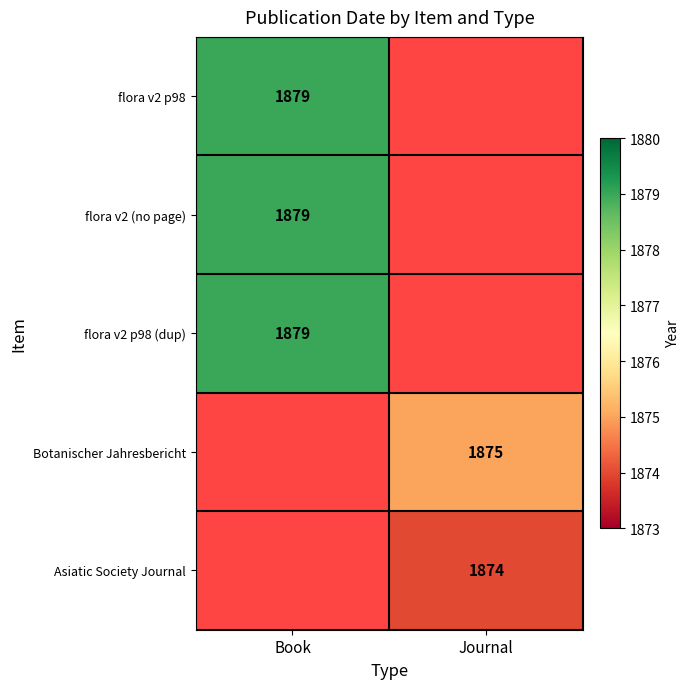

At how many categories does at least one series exceed 1874?

2